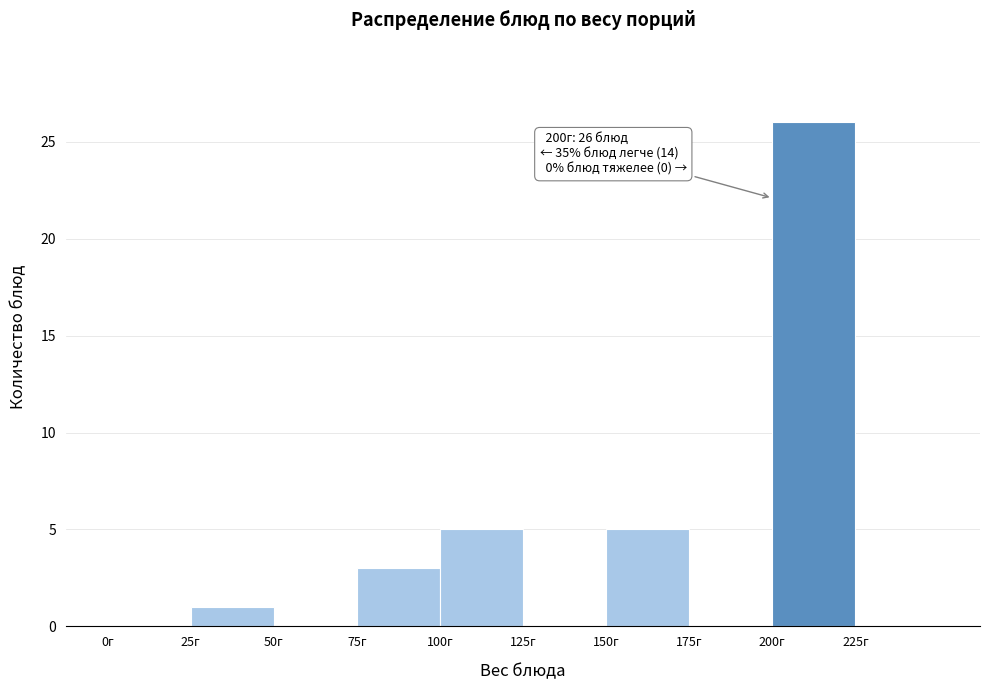

Which range on the x-axis has the tallest bar?

200 to 225